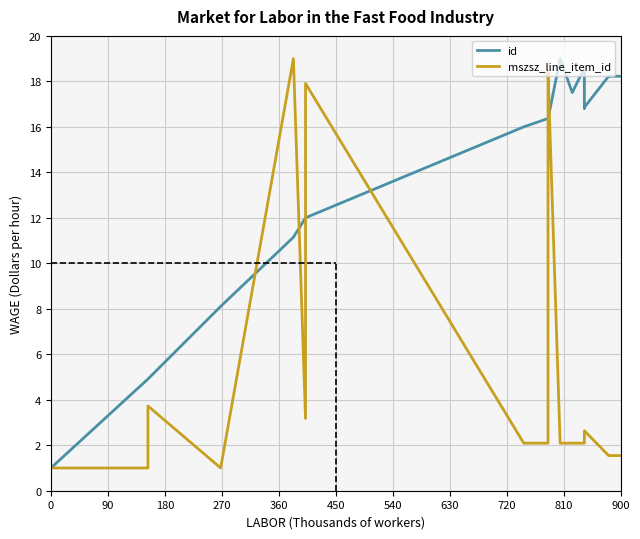

Where do id and mszsz_line_item_id first cross each other?

270 and 360